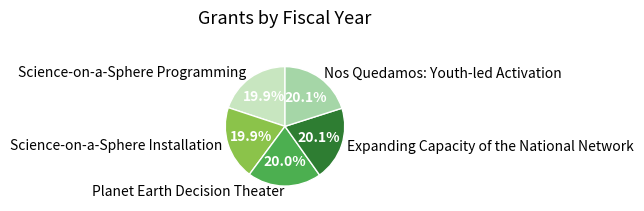

Is Nos Quedamos: Youth-led Activation the majority of the pie?

No